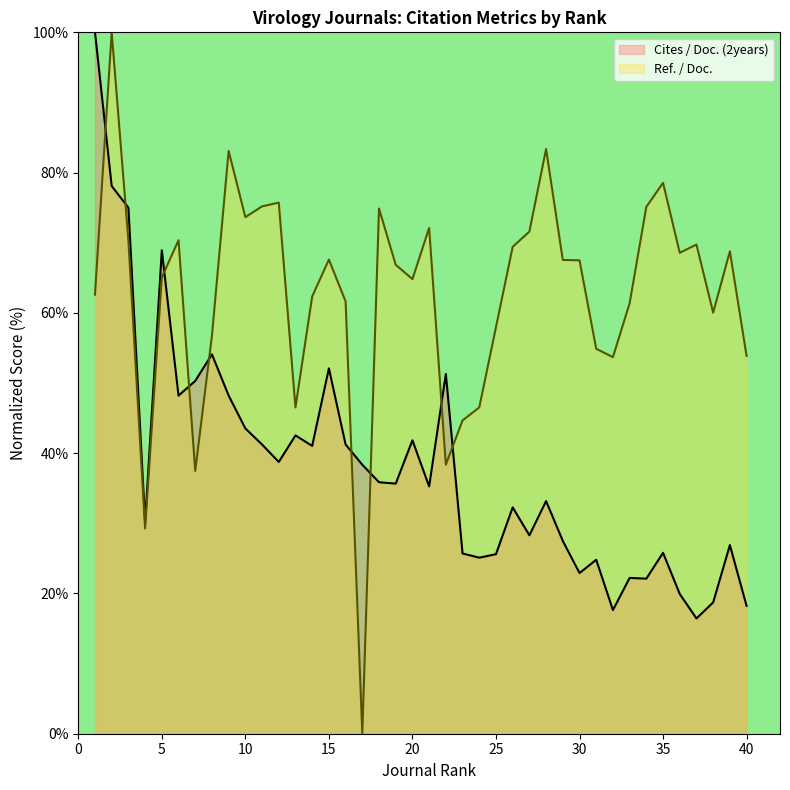

What is the sum of all Ref. / Doc. values?

2507.7